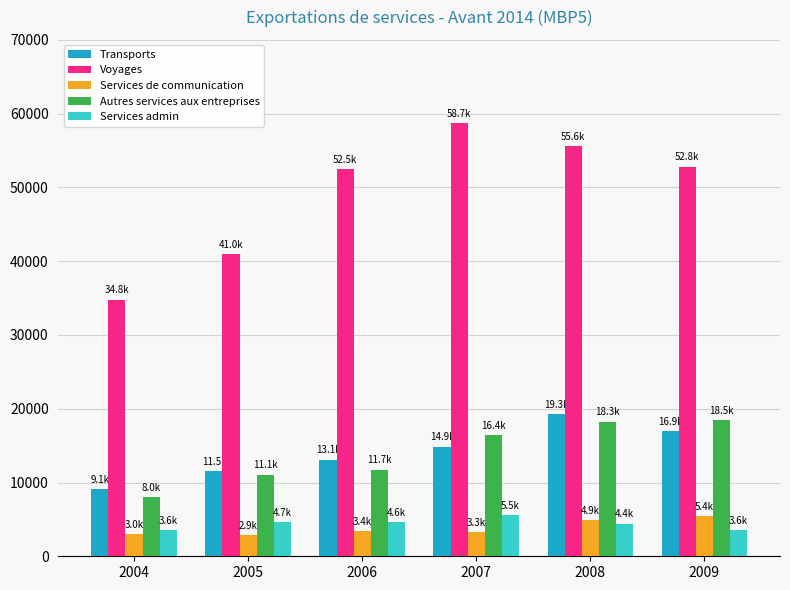

The value of Voyages at 2004 is 34793.8. True or false?

True